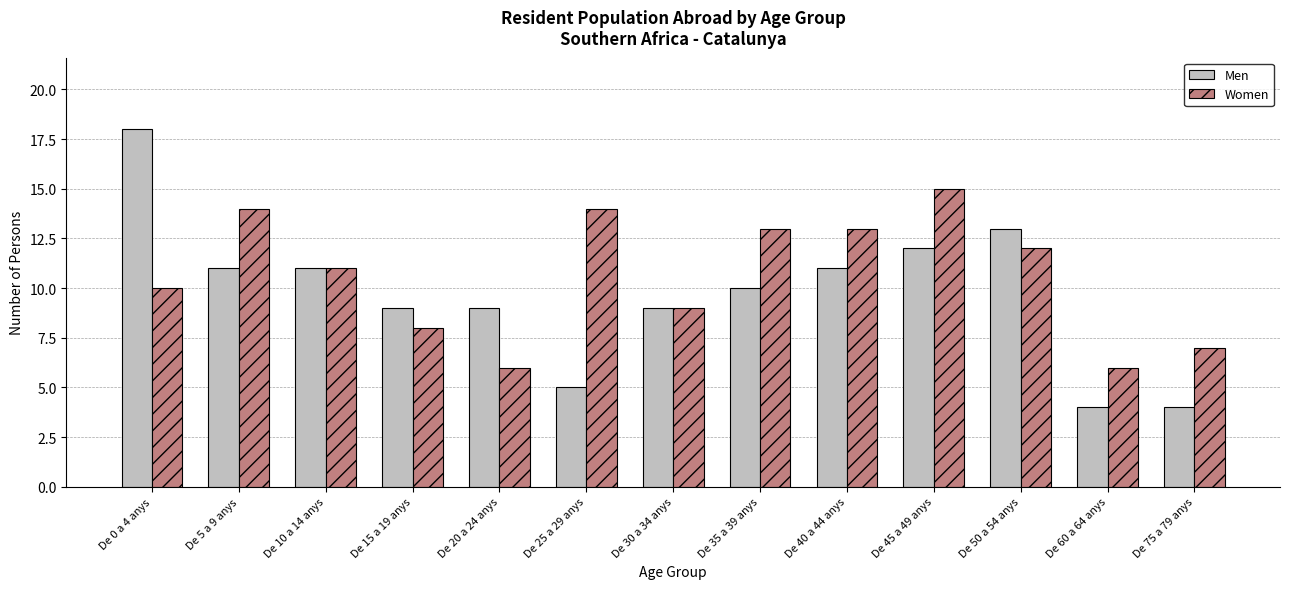

What is the difference between the Men values at De 25 a 29 anys and De 10 a 14 anys?

6